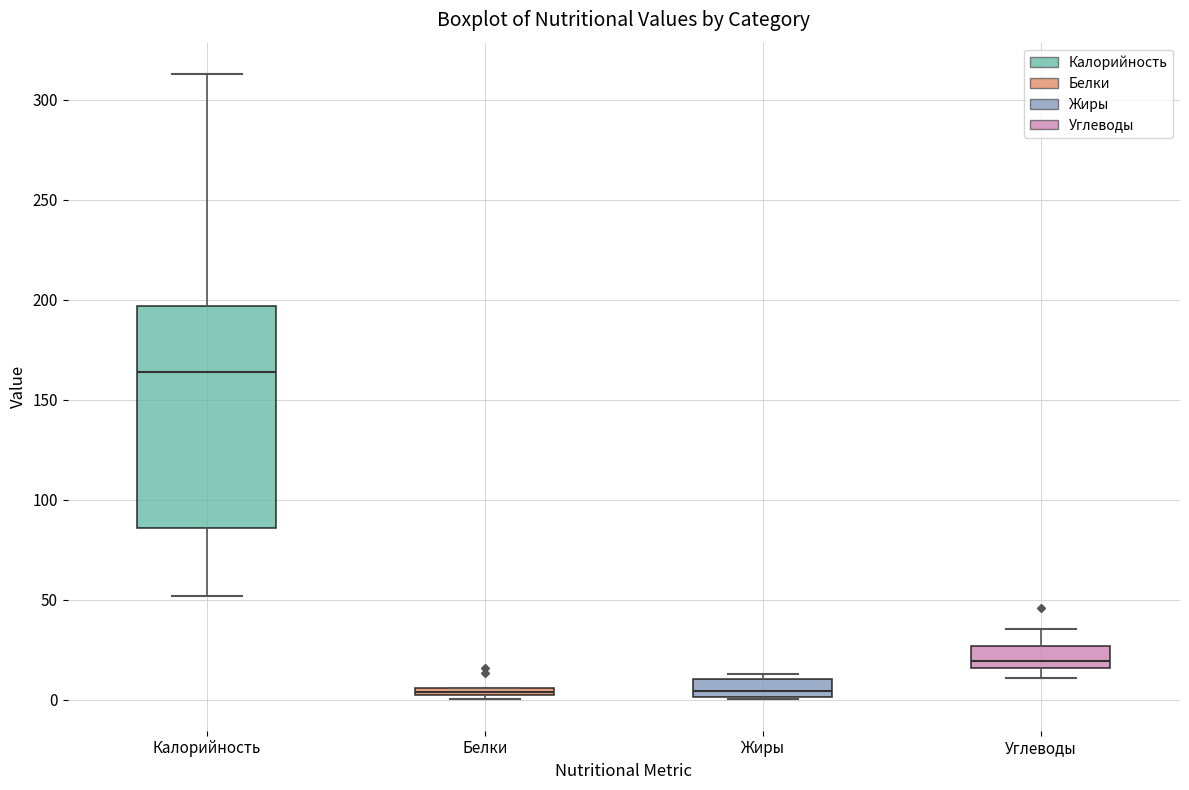

Where does the median line of the box for Жиры sit on the y-axis? The values are not printed on the chart, so give them approximately, as read against the axis.

5